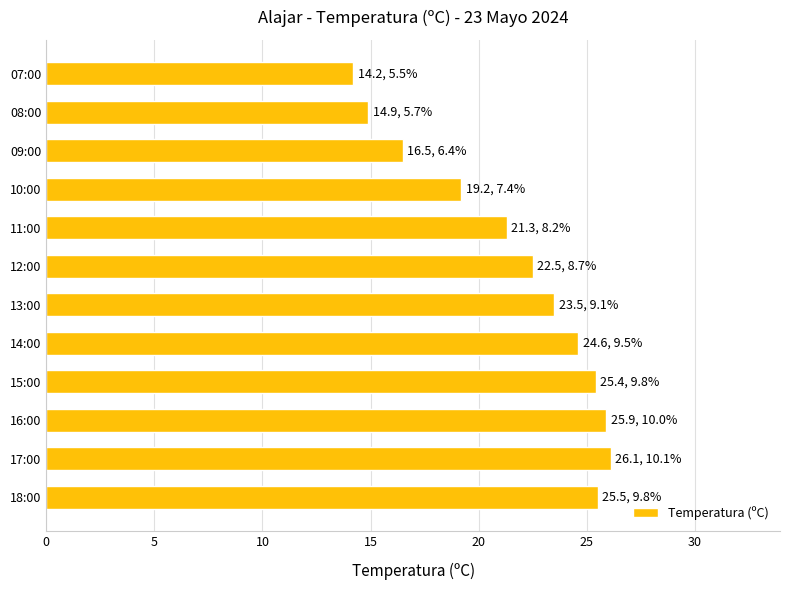

What is the minimum value shown in the chart?

14.2